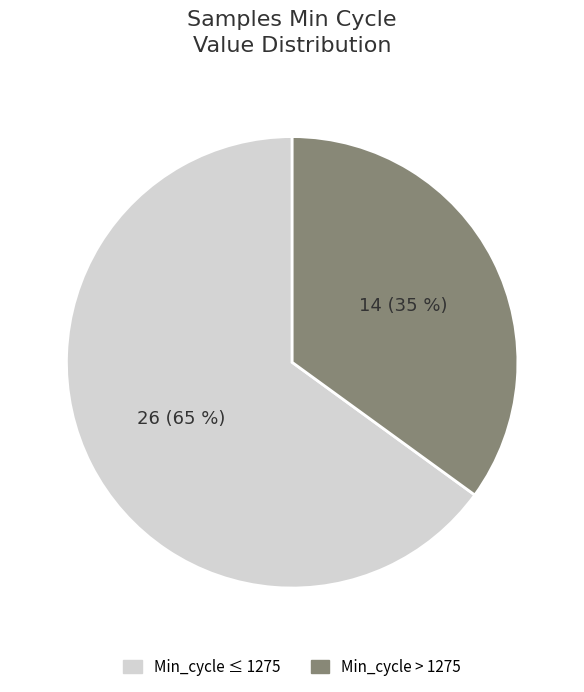

Count the number of slices in the pie.

2